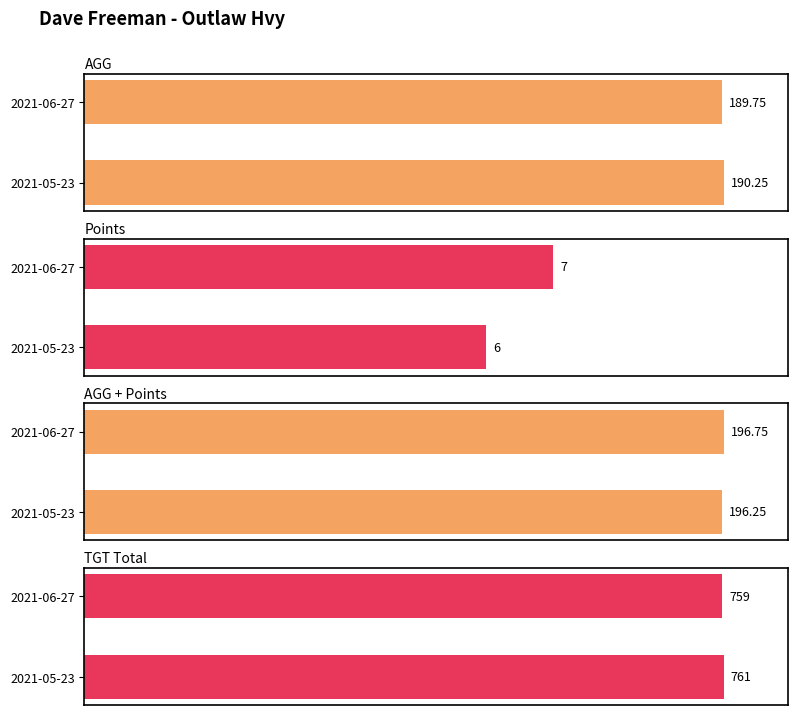

What is the label of the 2nd bar from the left?

2021-06-27